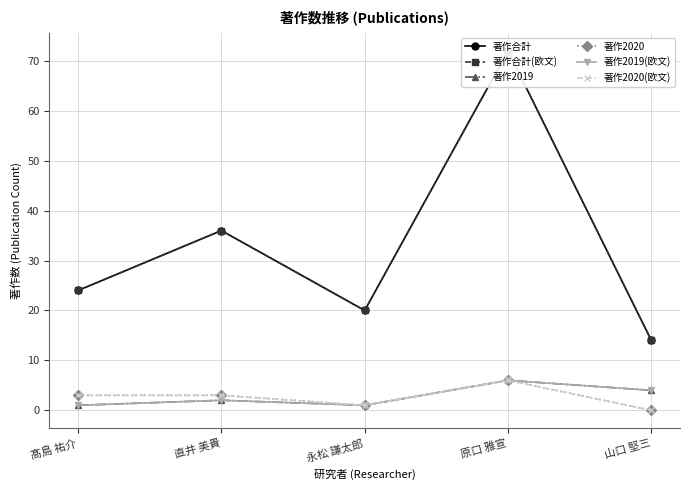

Does the chart have visible grid lines?

Yes